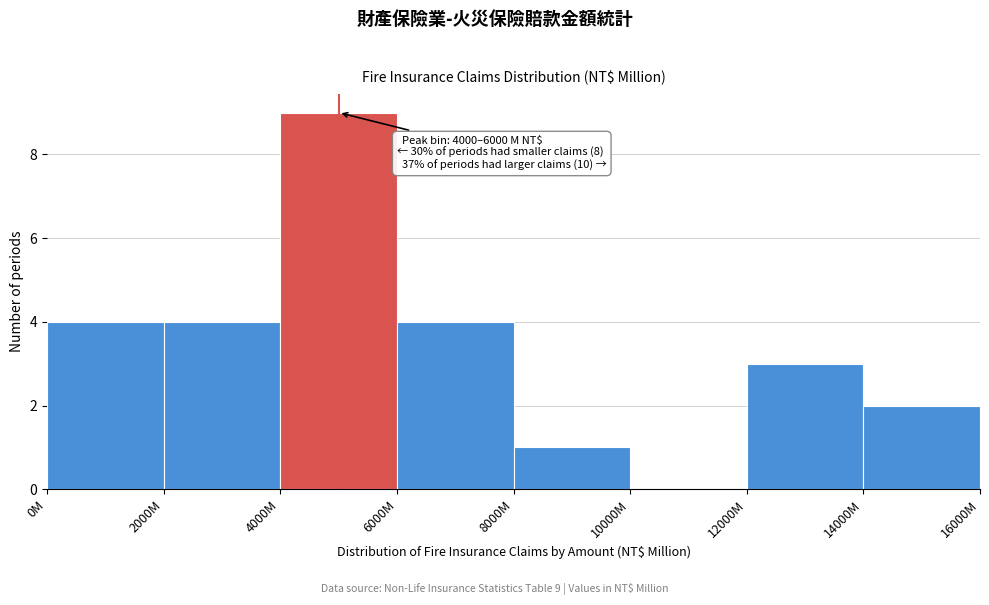

Reading left to right, list all the values displayed in this chart.

0M=4	2000M=4	4000M=9	6000M=4	8000M=1	10000M=0	12000M=3	14000M=2